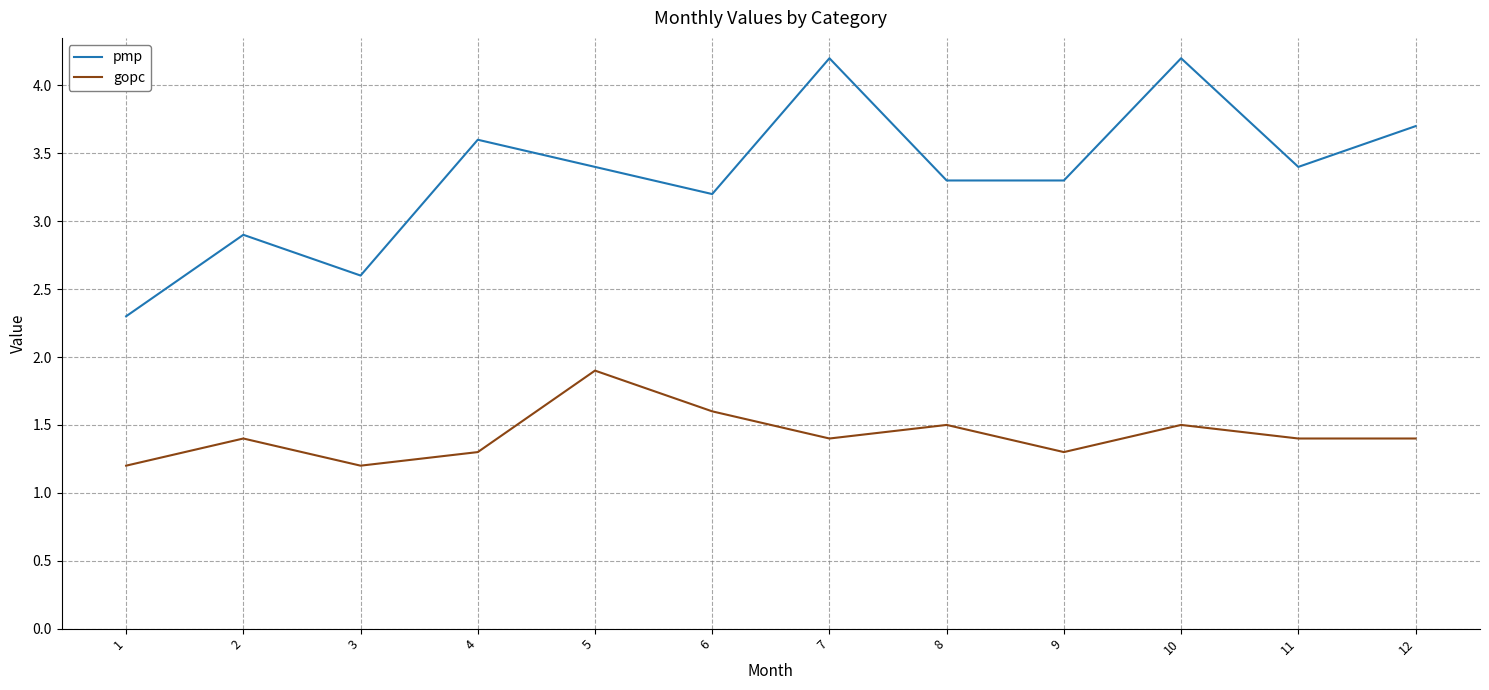

What is the spread (max minus min) of values at 7?

2.8